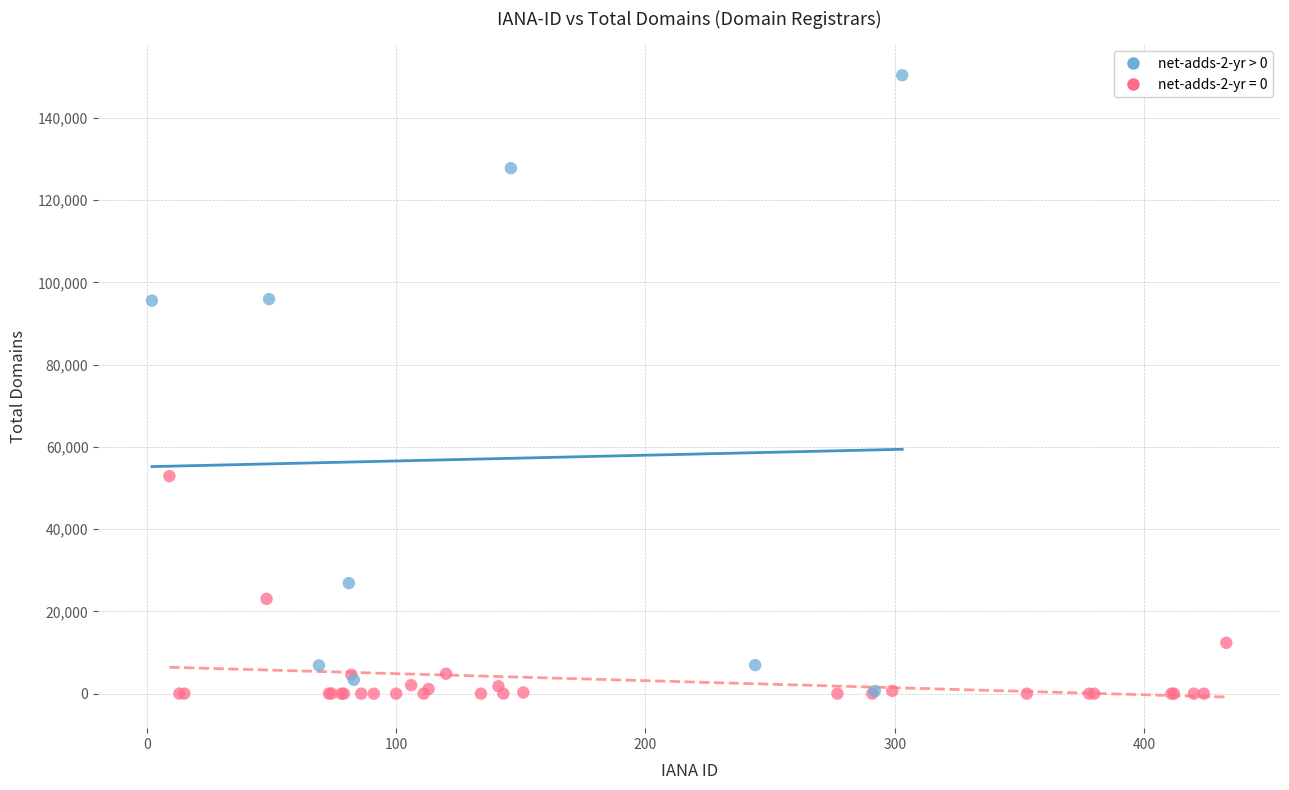

Which series has the largest Y range (max minus min)?

net-adds-2-yr > 0